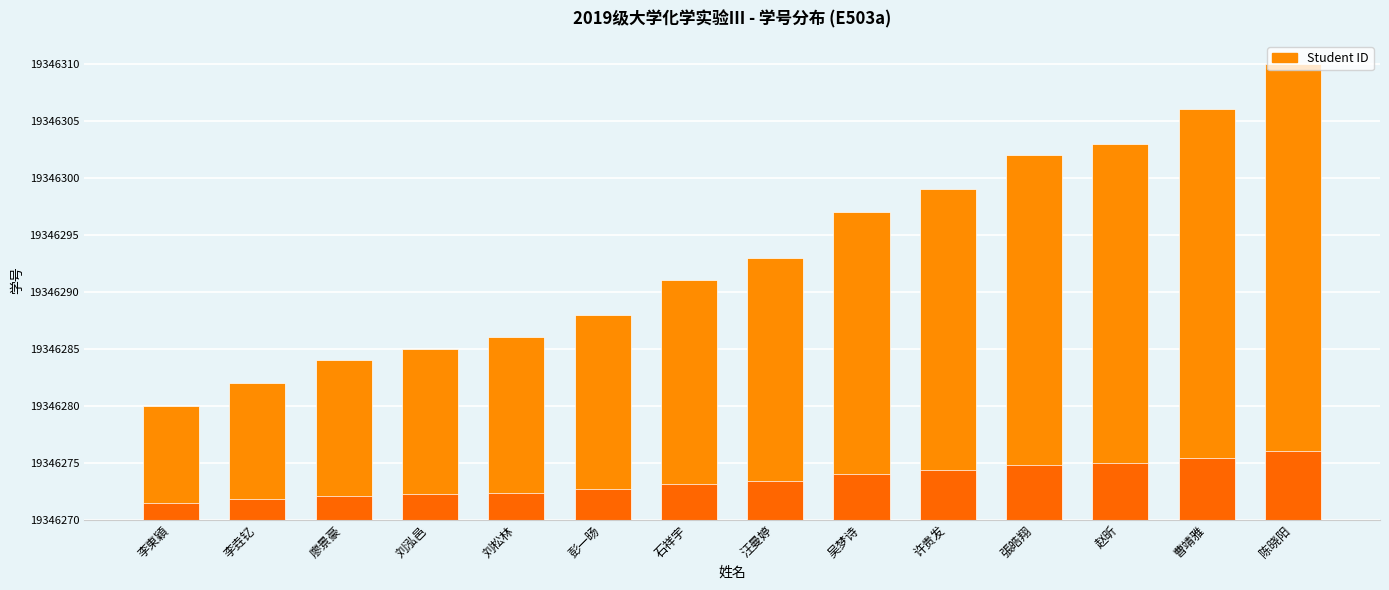

The chart shows a value of 47 at 许贵发. True or false?

False